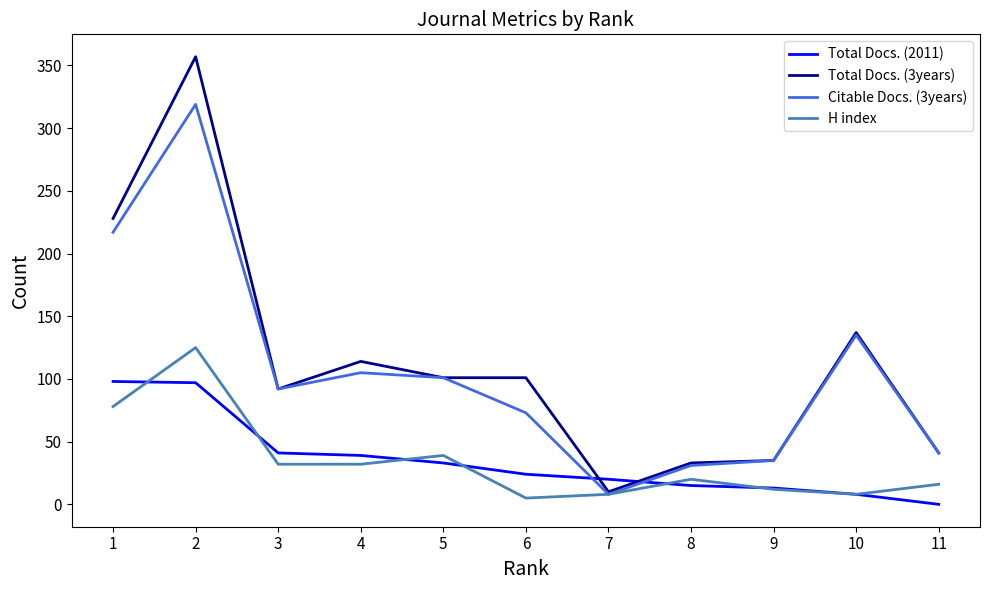

True or false: Total Docs. (3years) and Total Docs. (2011) cross at least once.

True